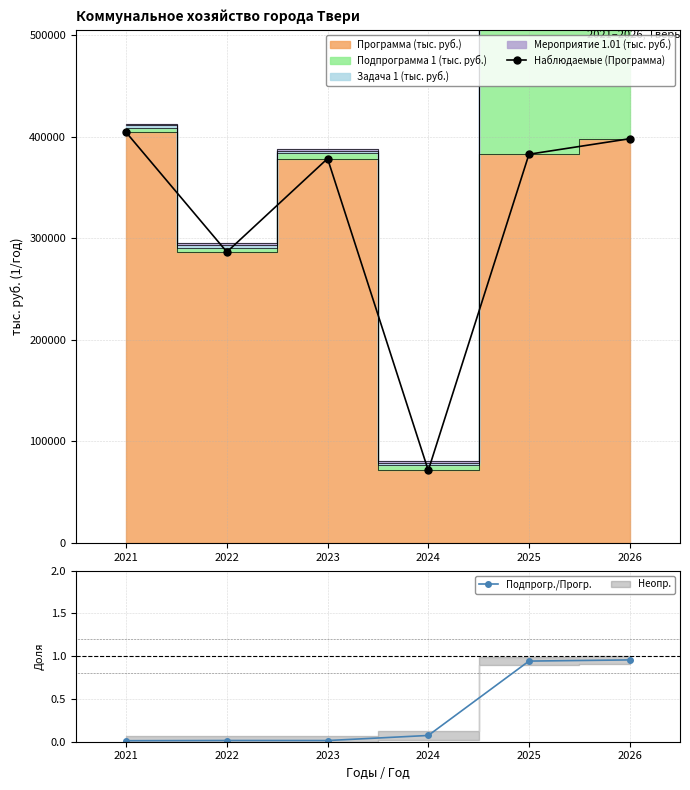

Which has a higher value, 2024 or 2025?

2025